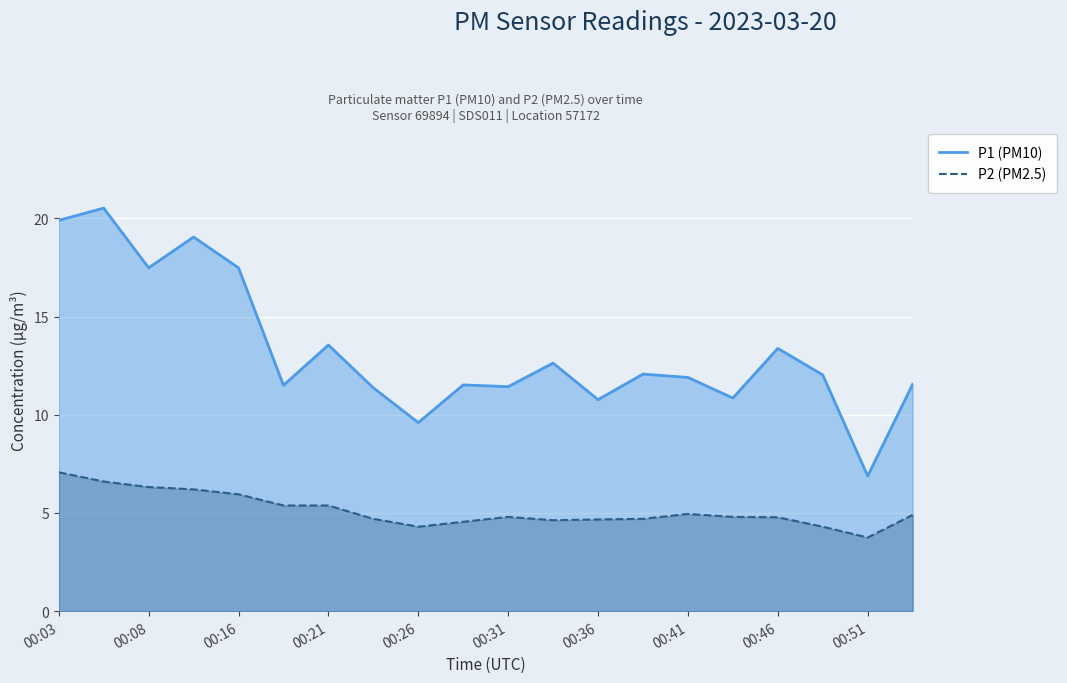

What is the value of the P2 (PM2.5) point at the 2nd from the left?

6.6